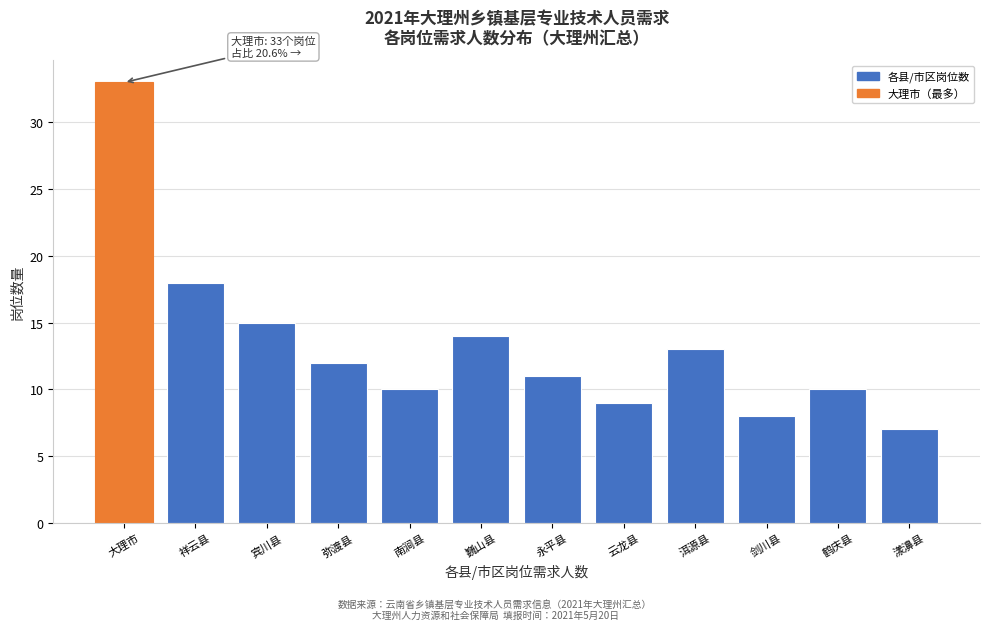

Reading right to left, extract all data points from this chart.

7	10	8	13	9	11	14	10	12	15	18	33